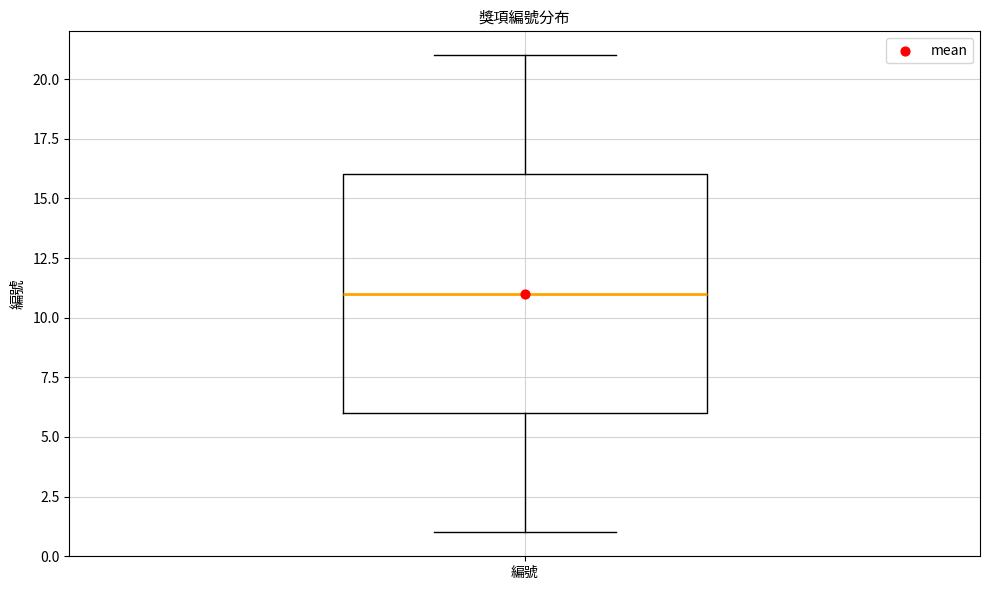

Transcribe this box plot: give where the median line is, the range the box spans, and where the two whiskers end, as read against the y-axis. The values are not printed on the chart, so give them approximately, as read against the axis.

median 11, box 6 to 16, whiskers 1 to 21